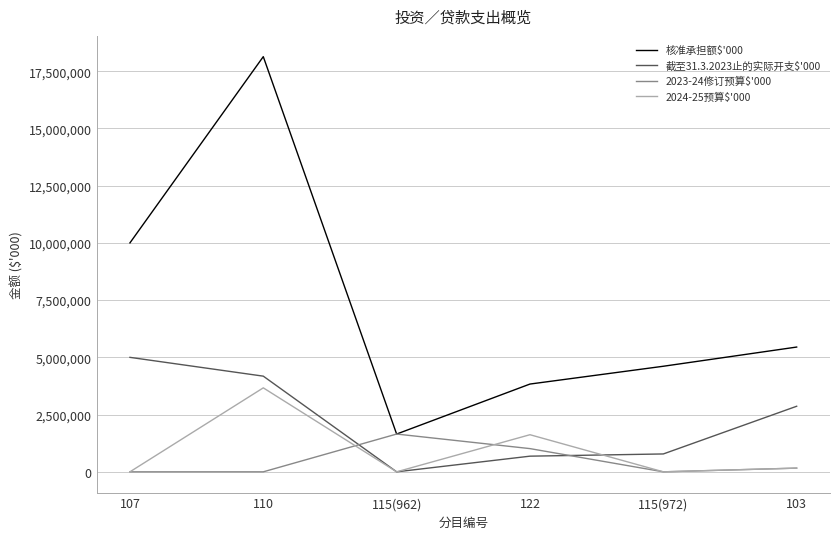

True or false: 截至31.3.2023止的实际开支$'000 and 2024-25预算$'000 cross at least once.

True